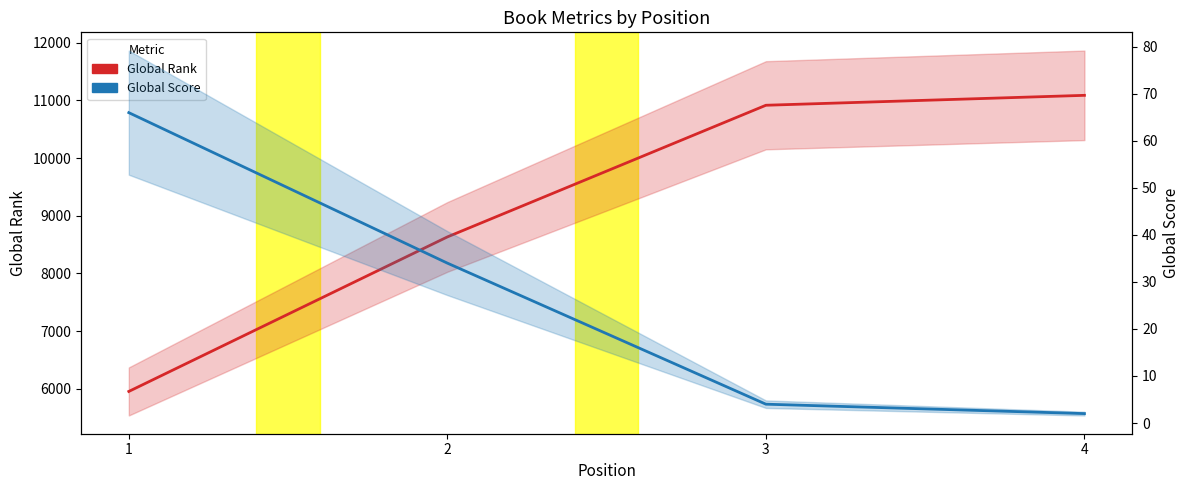

True or false: Global Score has more than 0 points higher than both neighbors.

False